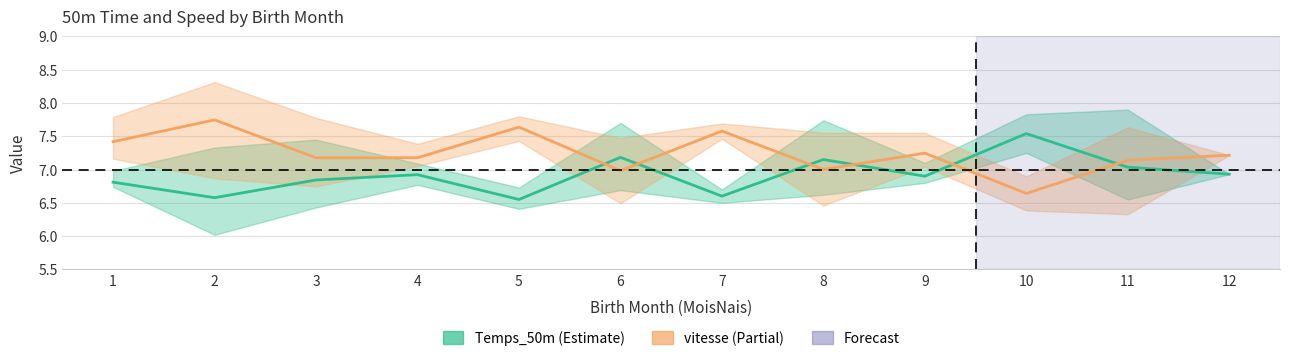

Is it true that vitesse mean equals 12.8 at 2?

False